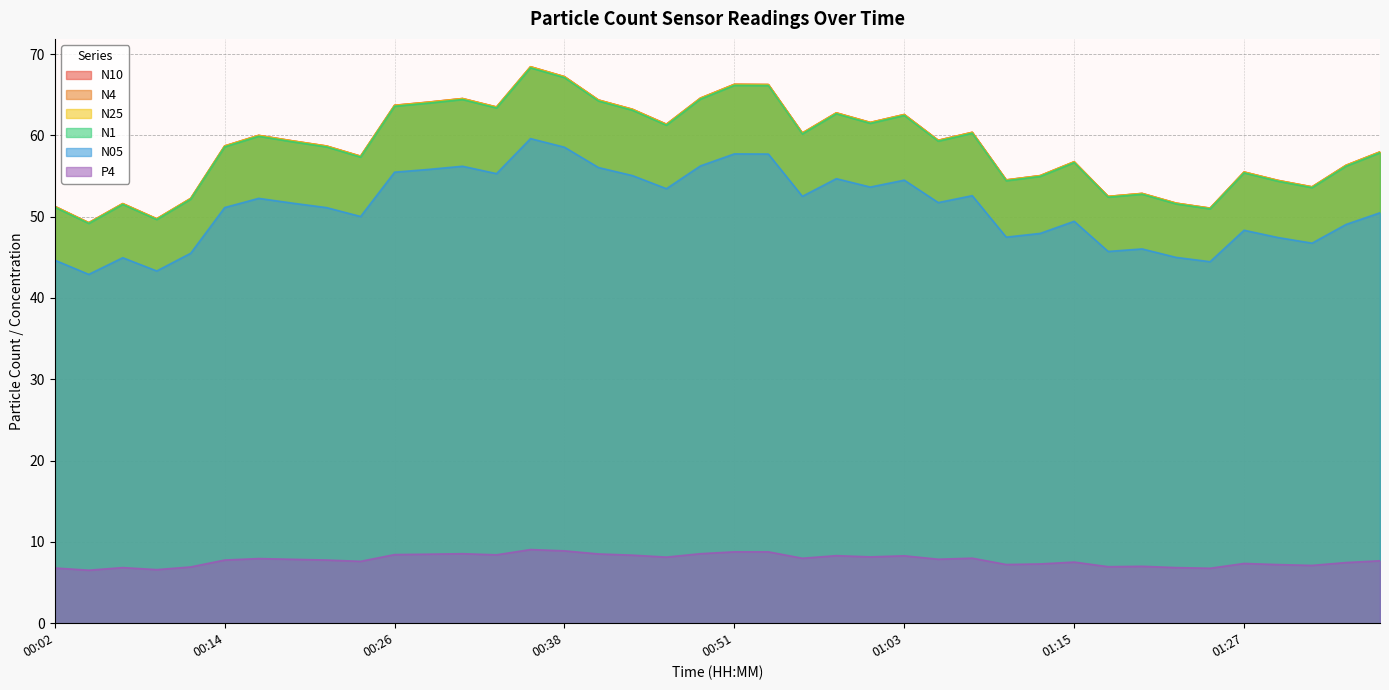

True or false: N4 and P4 intersect in this chart.

False